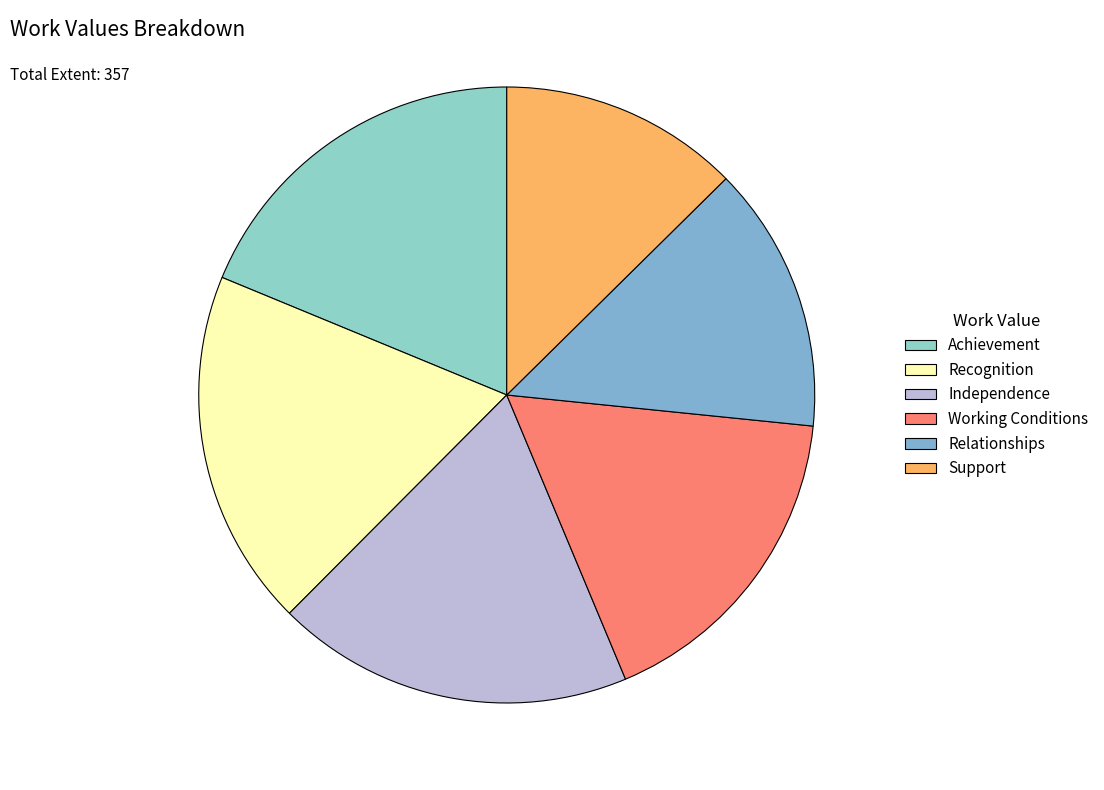

Is it true that Support is 19% of the pie?

False